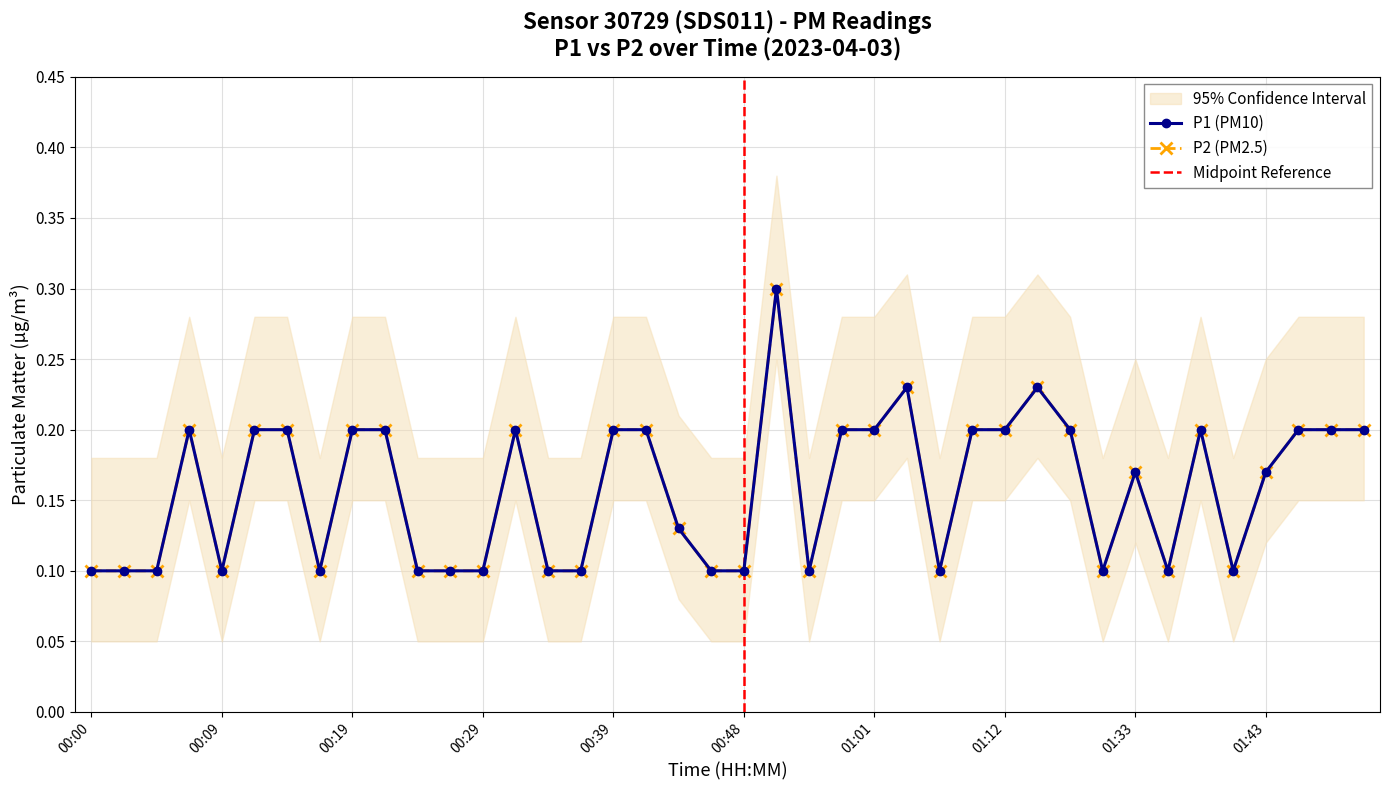

At how many categories does at least one series exceed 0?

40